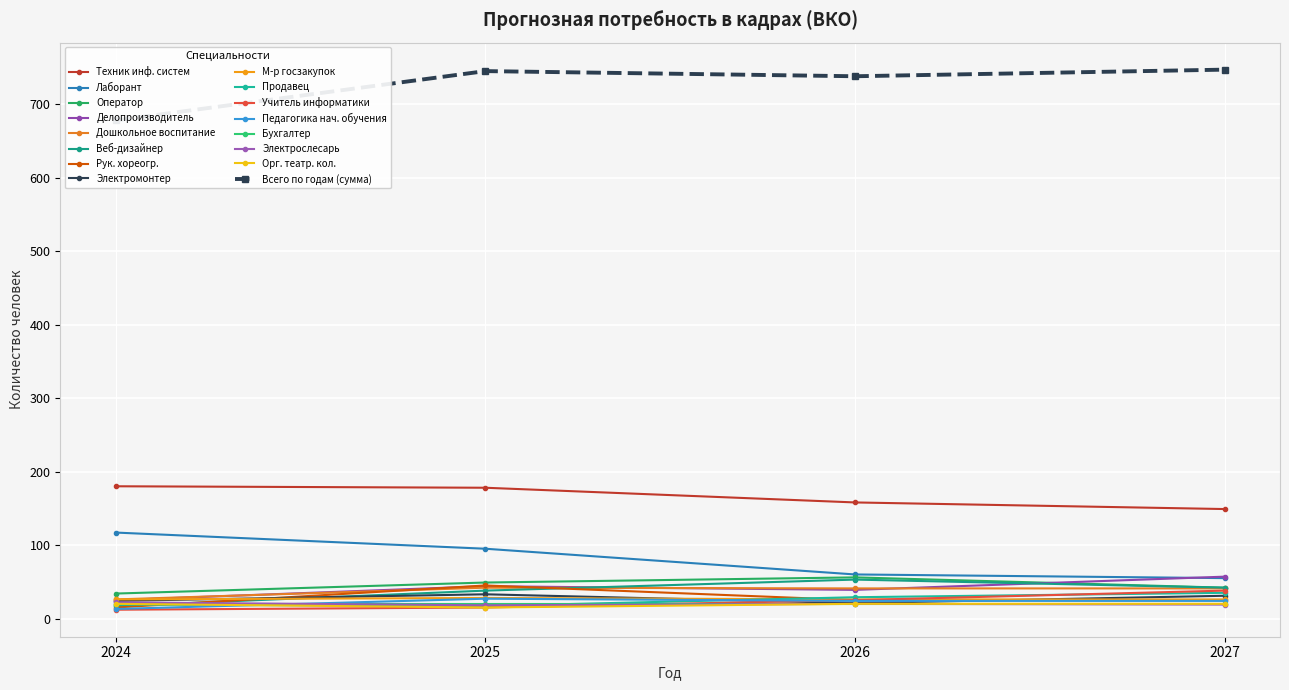

What is the sum of the Всего потребность values at 2027 and 2024?

67